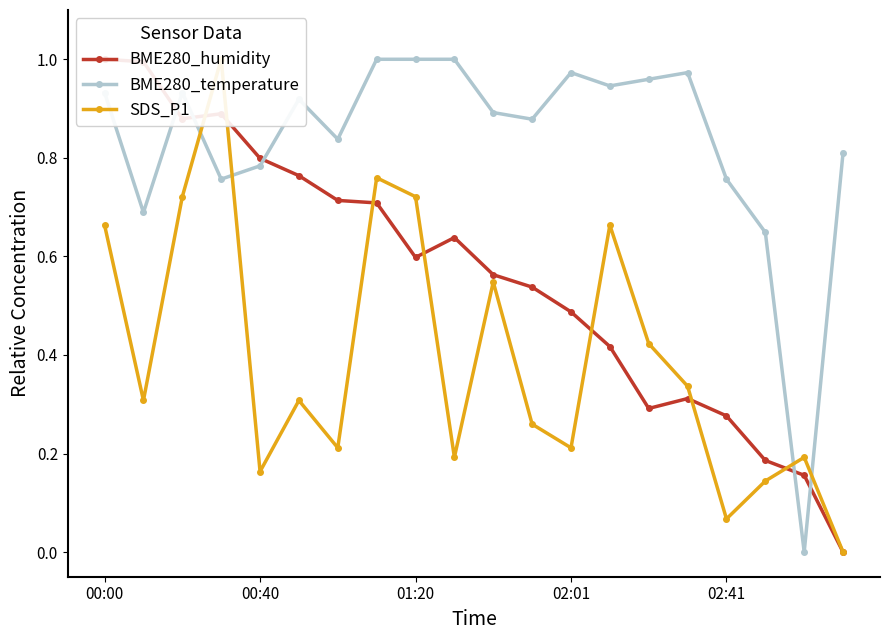

What is the difference between the maximum and second lowest values in the BME280_humidity series?

0.8